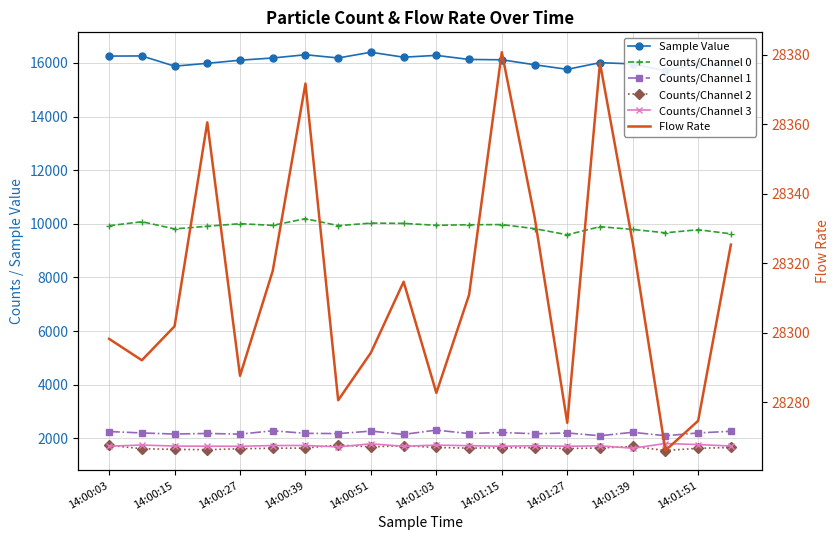

How many values in the Counts/Channel 3 series exceed 1720?

9